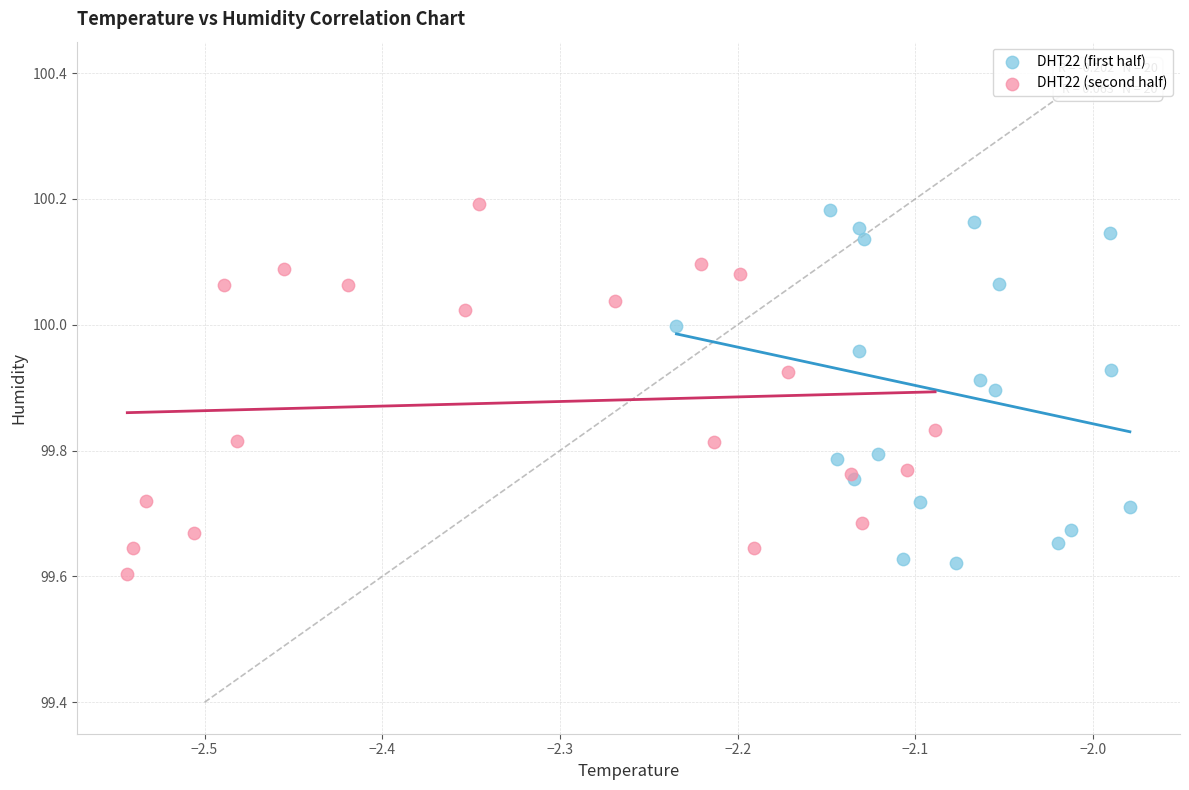

Which series contains the lowest Y value?

DHT22 (second half)